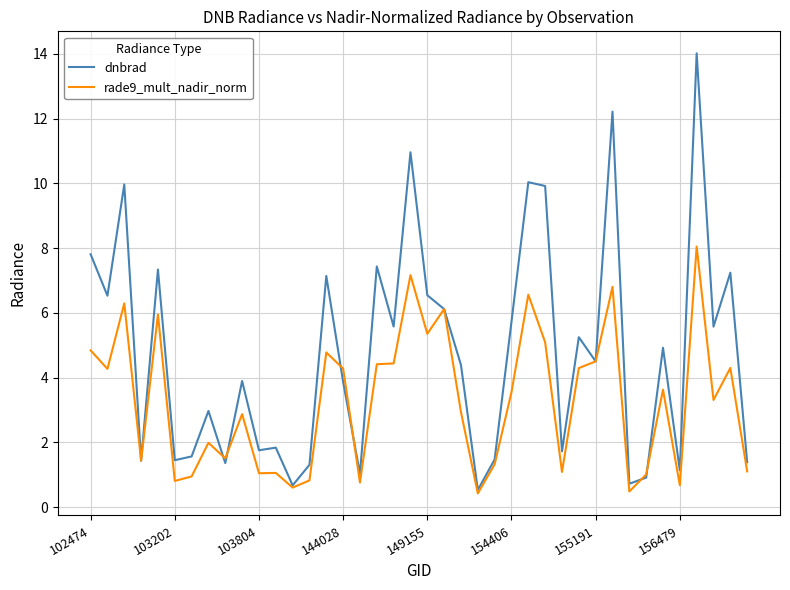

How many categories are shown in the chart?

40